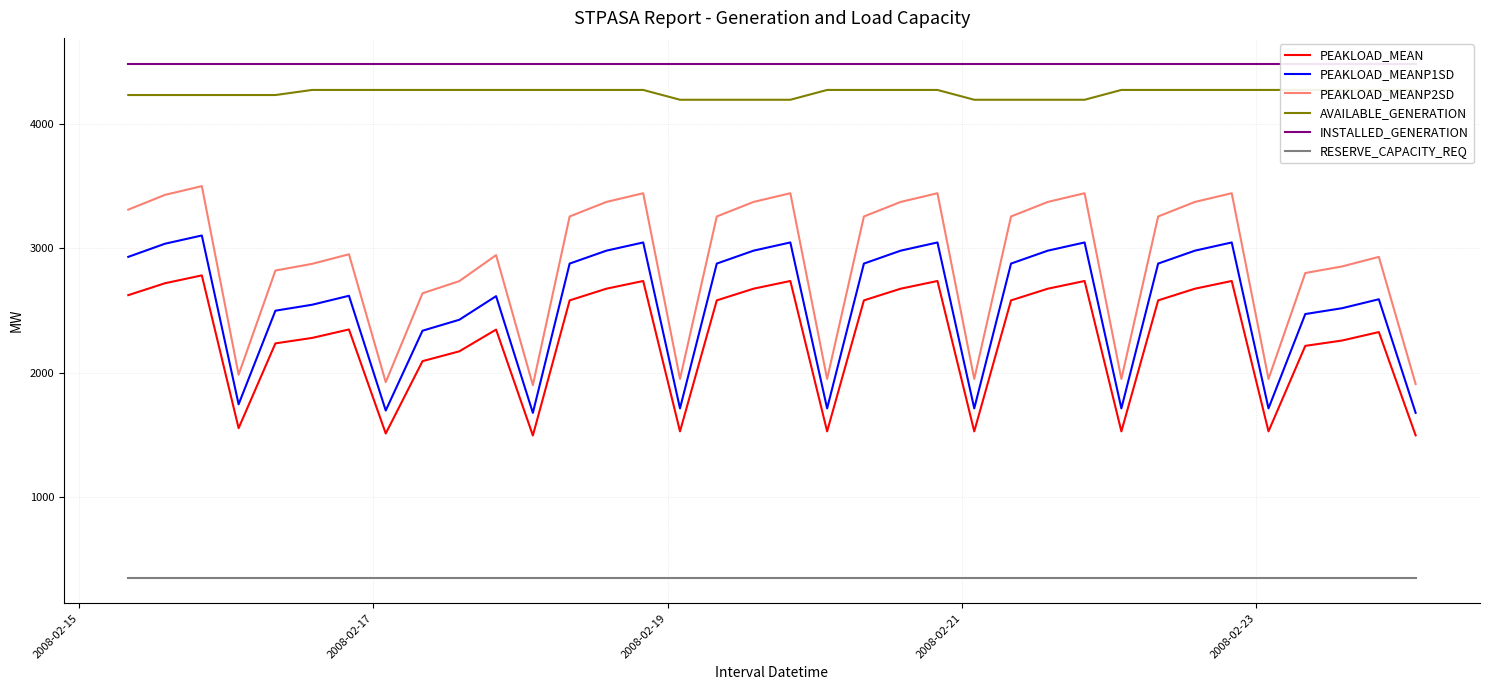

What is the lowest value of the PEAKLOAD_MEAN series?

1494